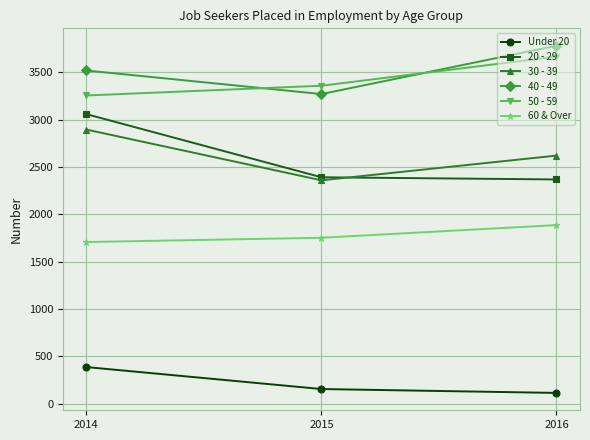

What is the maximum value for 50 - 59?

3665